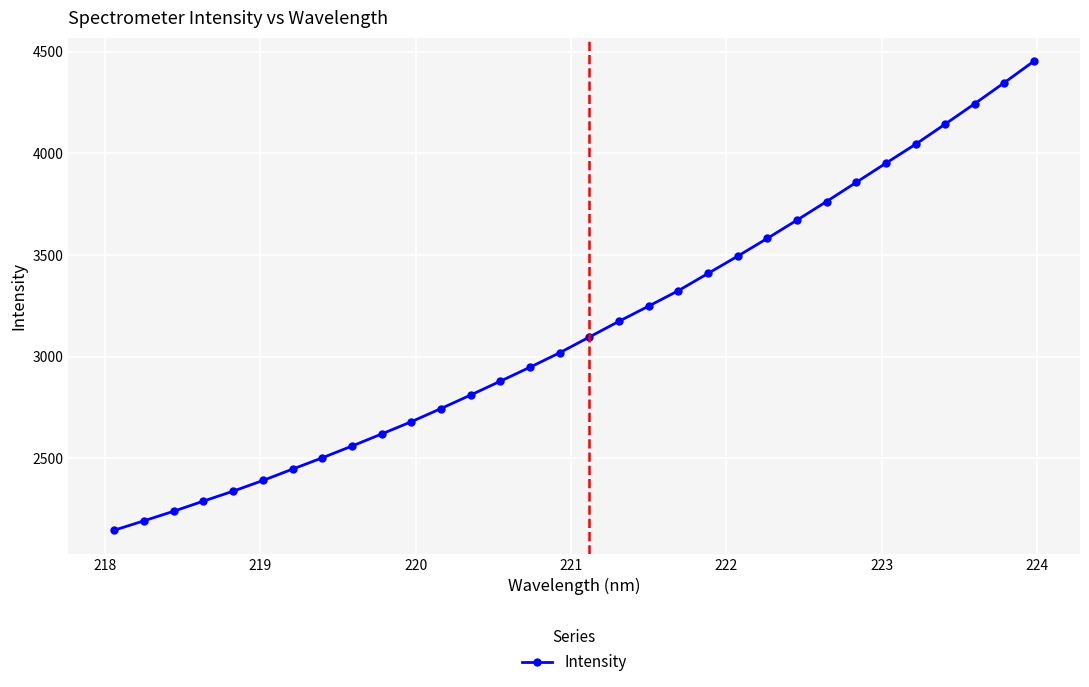

True or false: there are more than 0 points higher than both neighbors.

False